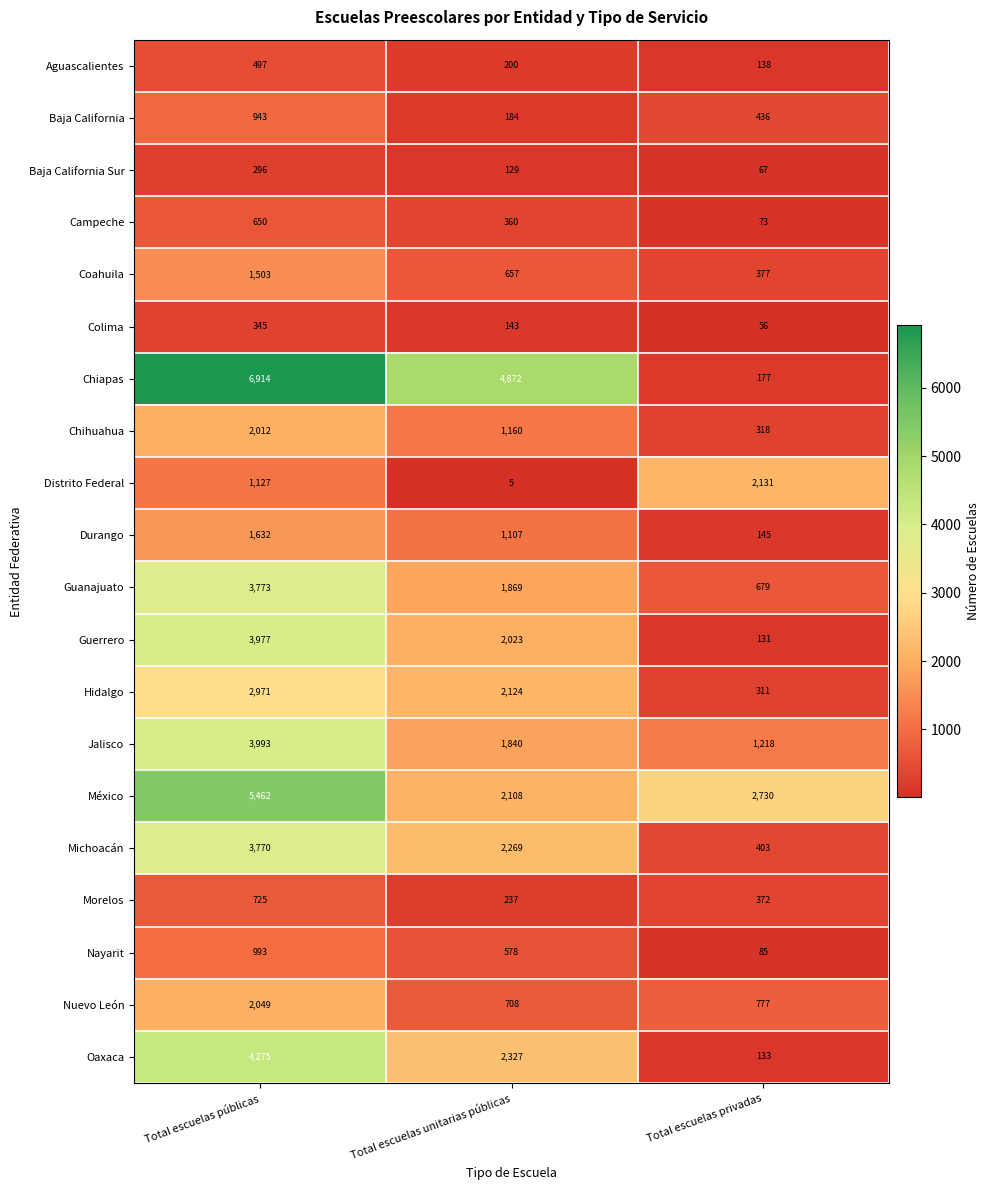

Between Total escuelas públicas and Total escuelas privadas, which series saw the biggest shift?

Chiapas